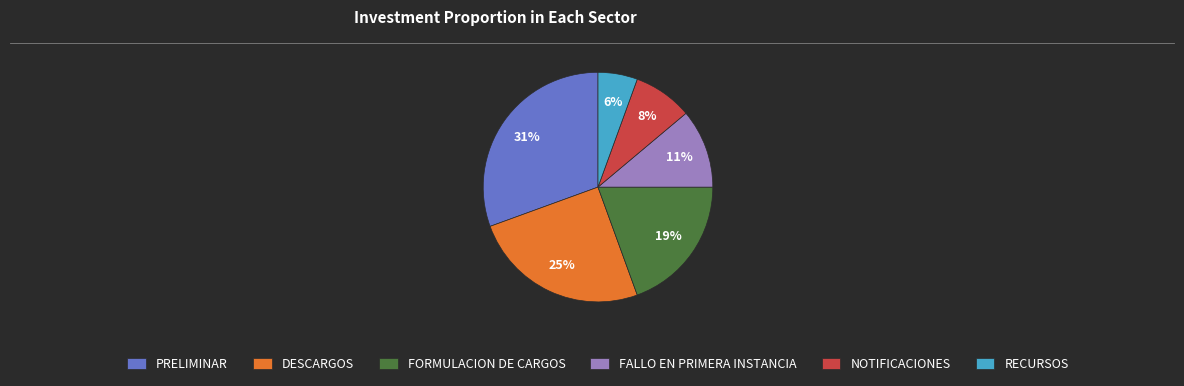

What is the ratio of the value at FORMULACION DE CARGOS to the value at PRELIMINAR?

0.6